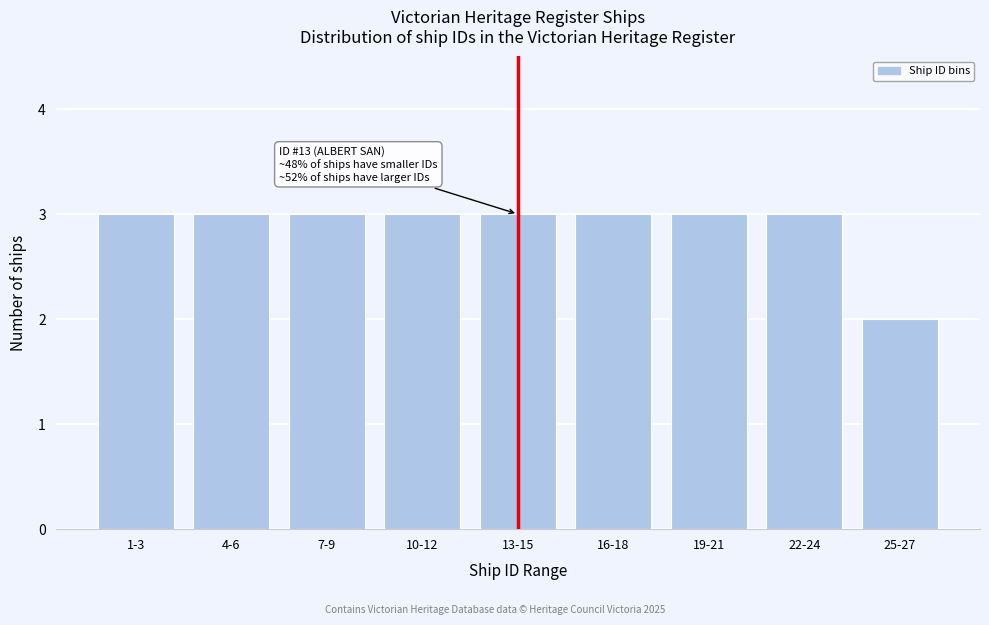

Reading right to left, what are all the values shown in this chart?

25-27=2	22-24=3	19-21=3	16-18=3	13-15=3	10-12=3	7-9=3	4-6=3	1-3=3